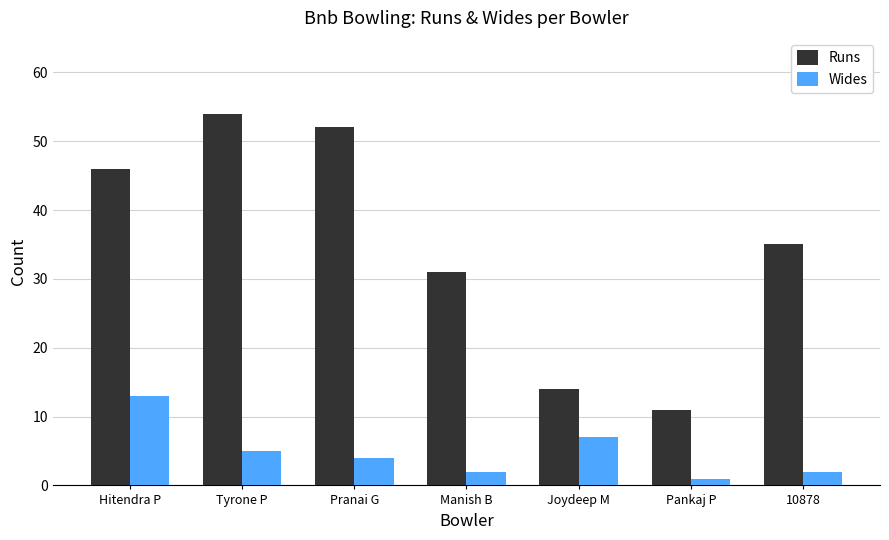

At which label is Wides closest to 7?

Joydeep M